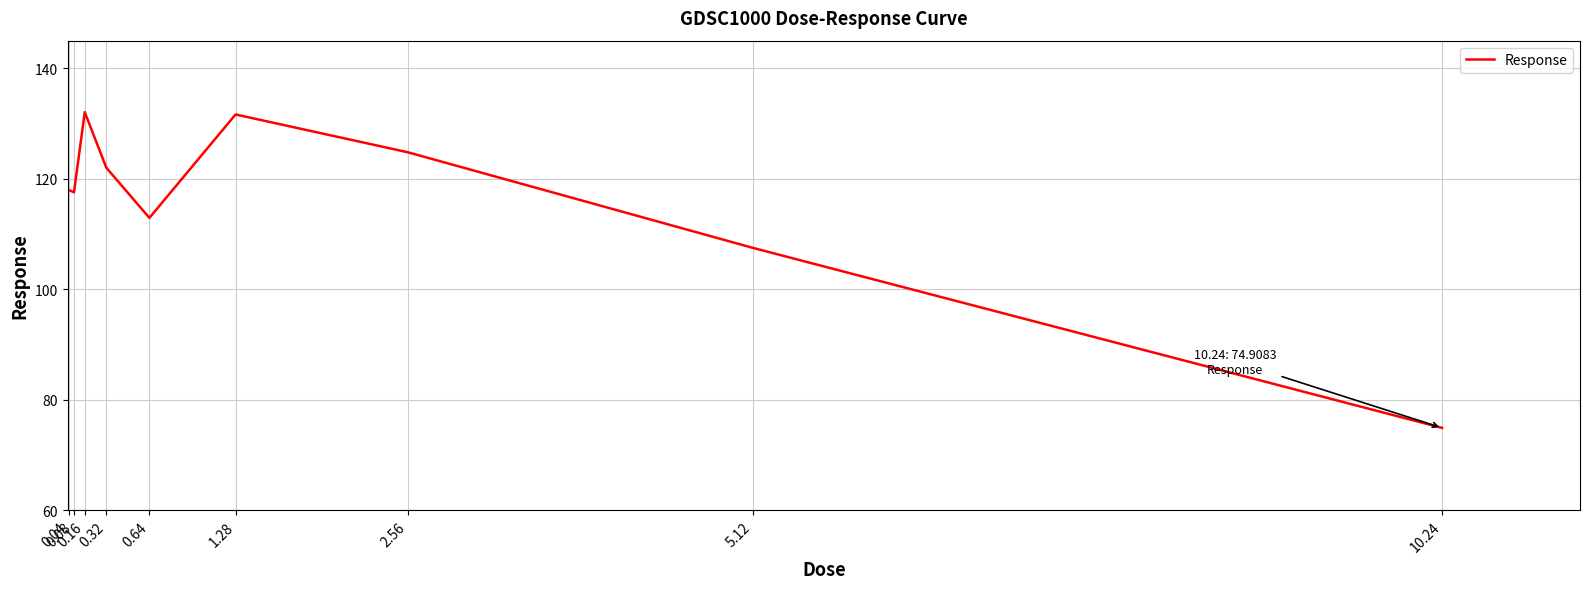

What is the difference between the maximum and minimum values?

57.2